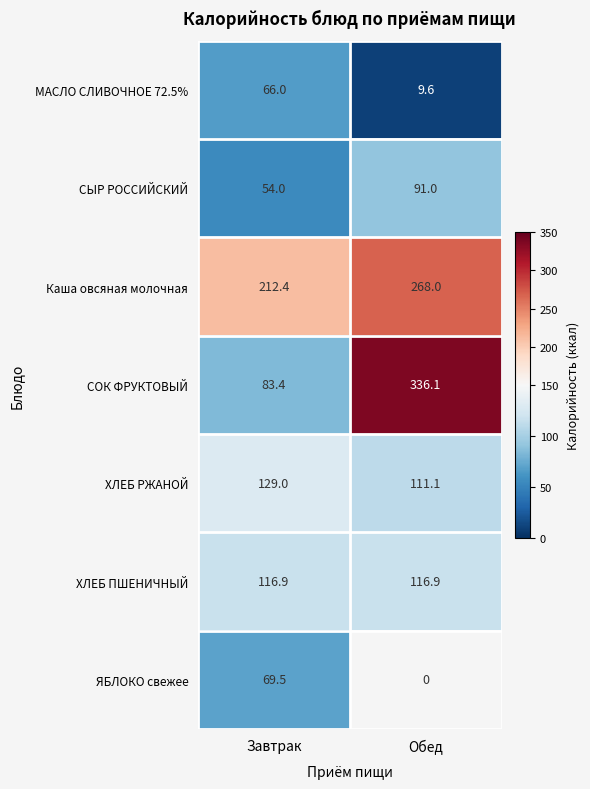

What is the sum of the Каша овсяная молочная values at Обед and Завтрак?

480.4